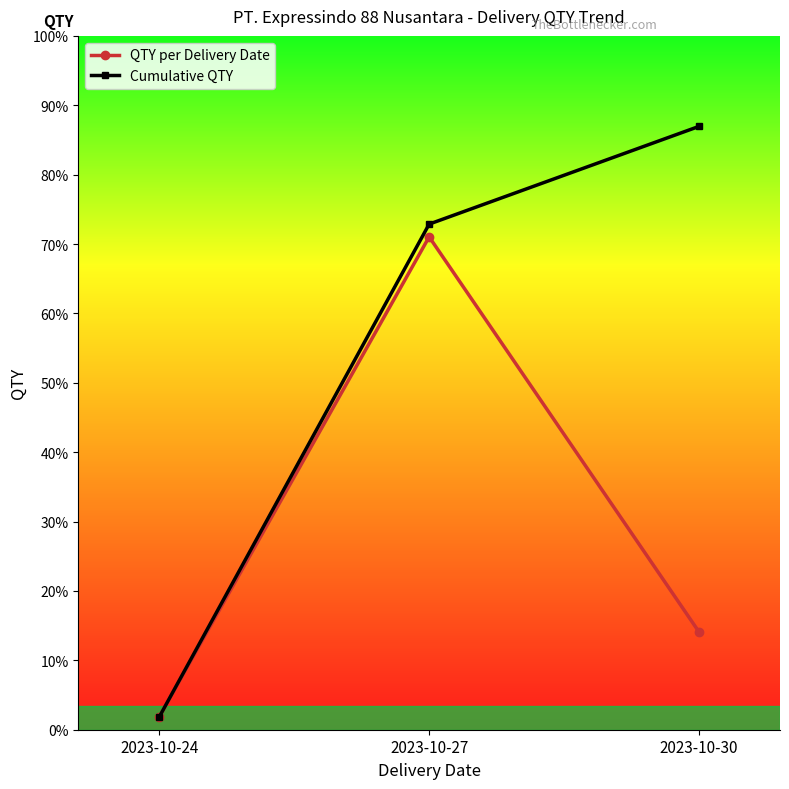

Is the value of Cumulative QTY at 2023-10-27 greater than the value of QTY per Delivery Date at 2023-10-27?

Yes